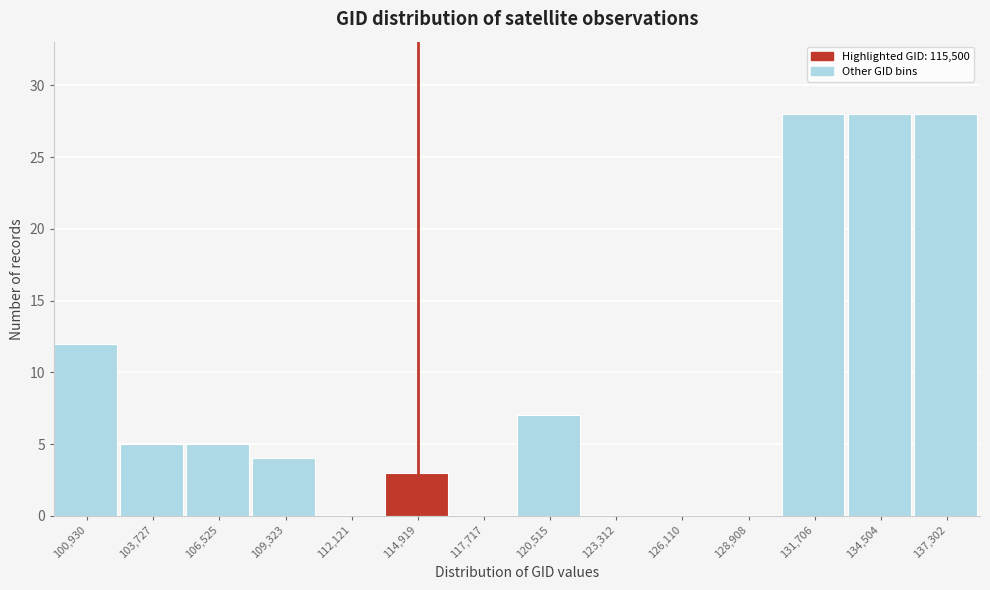

Reading left to right, extract all data points from this chart.

100,930=12	103,727=5	106,525=5	109,323=4	112,121=0	114,919=3	117,717=0	120,515=7	123,312=0	126,110=0	128,908=0	131,706=28	134,504=28	137,302=28